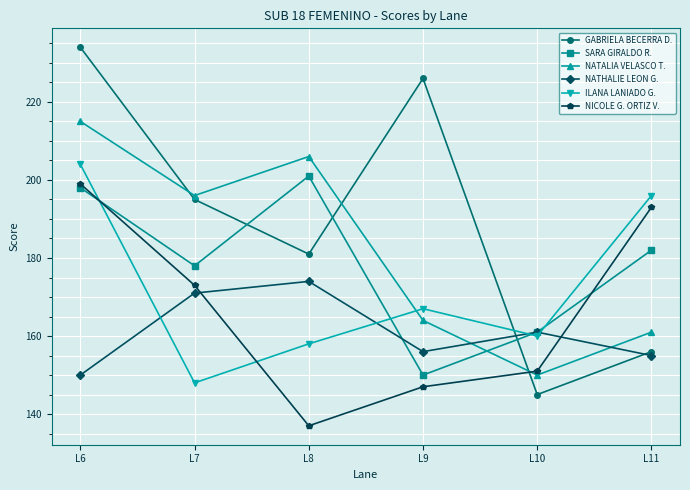

Does the chart display data point markers on the line(s)?

Yes